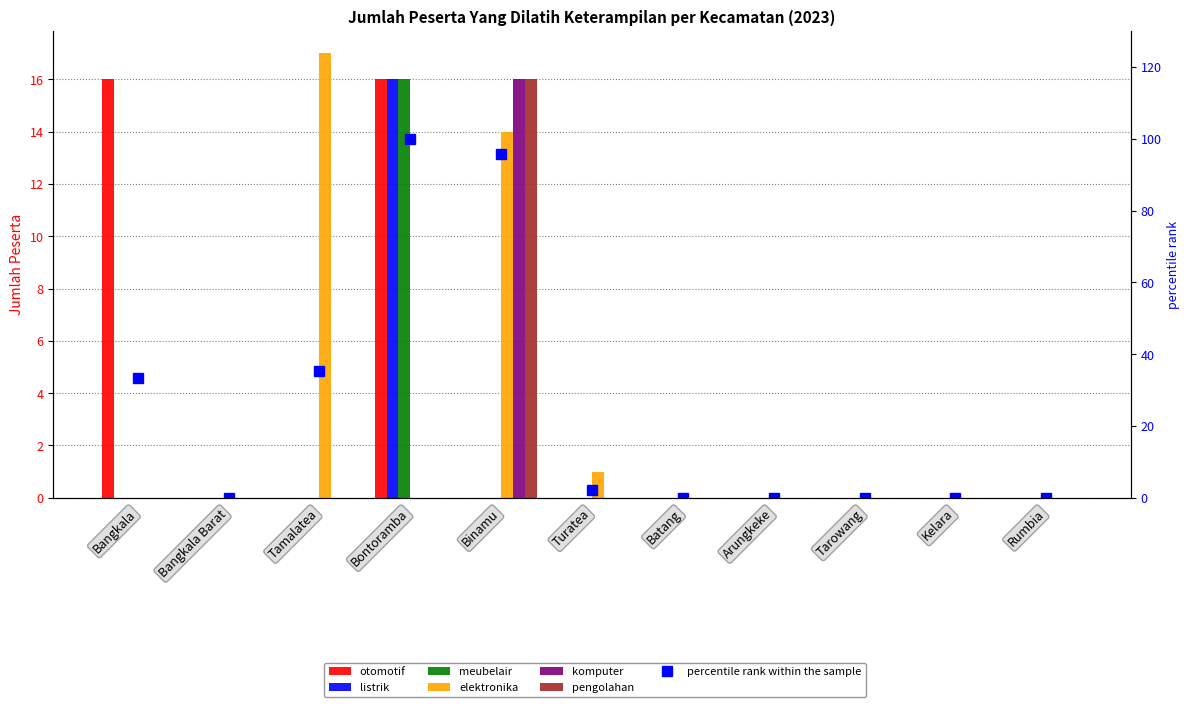

Between Bangkala and Turatea, which series saw the biggest shift?

otomotif